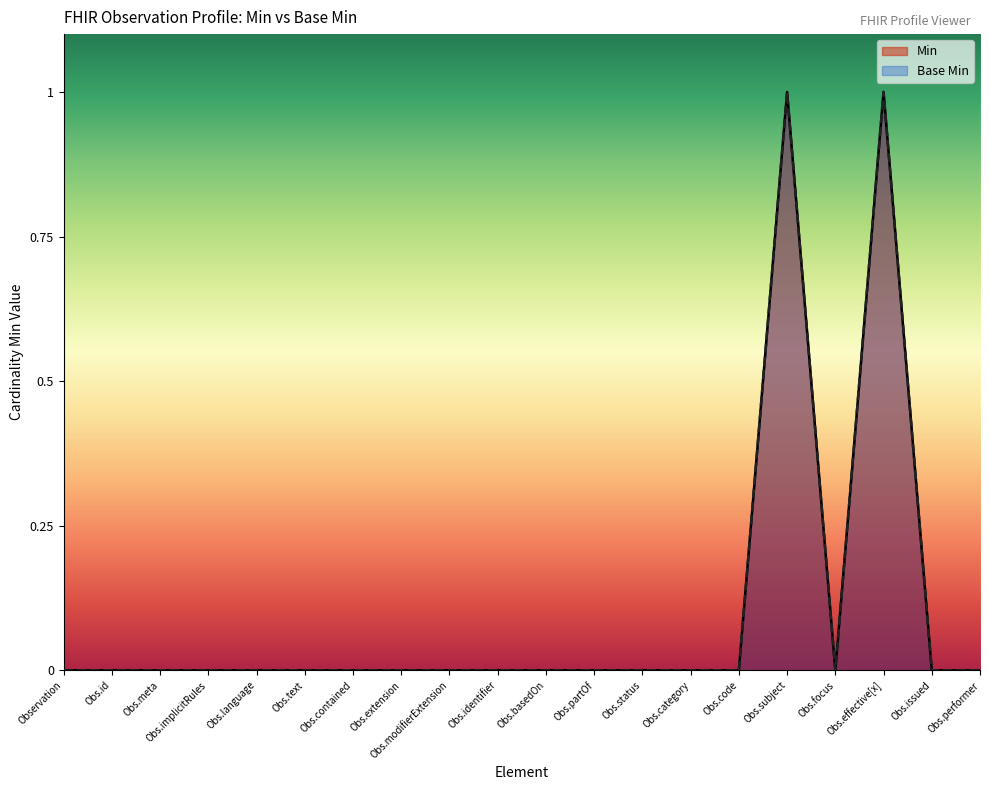

Is it true that Min equals 0 at Obs.language?

False